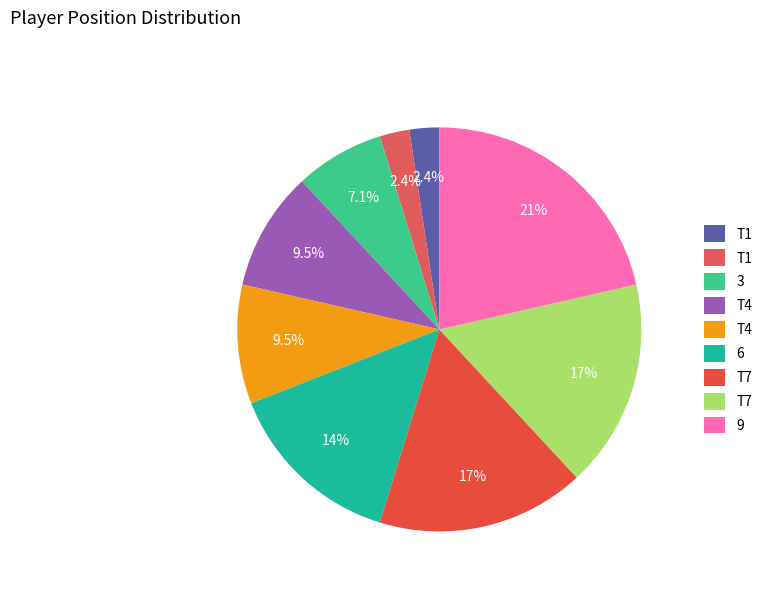

To the nearest percent, what is the average slice percentage?

11%